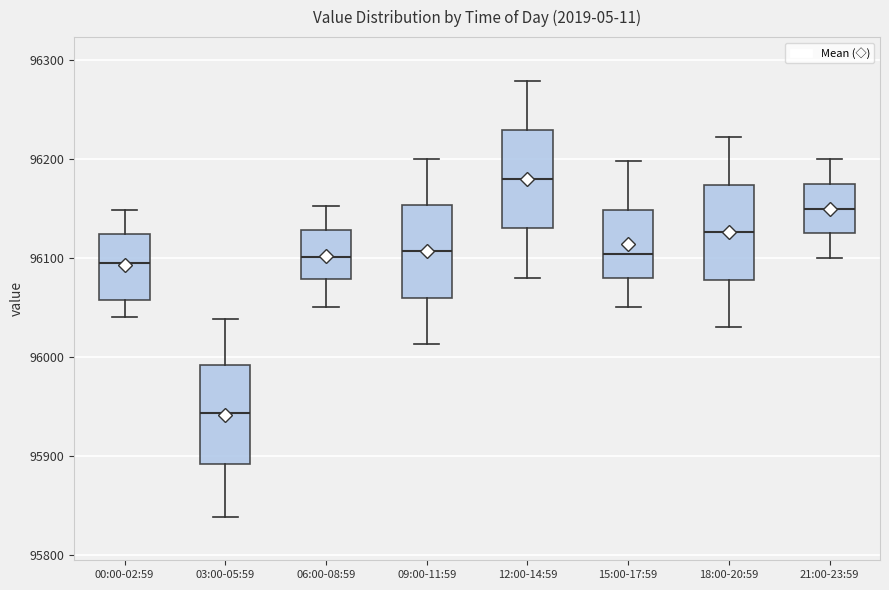

Which box's median line is the lowest?

03:00-05:59